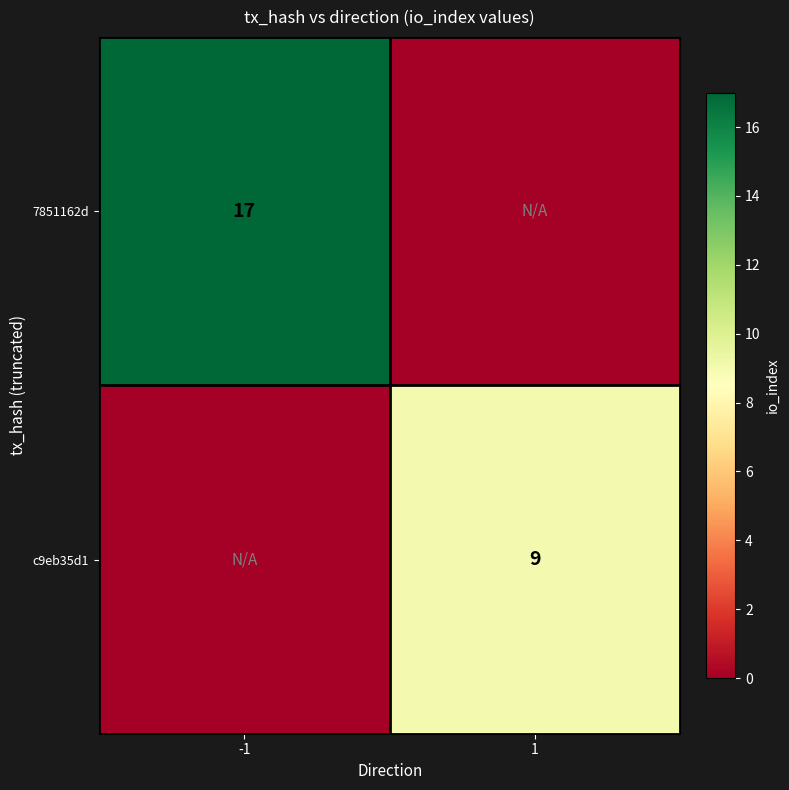

The value of 7851162d at -1 is 17. True or false?

True